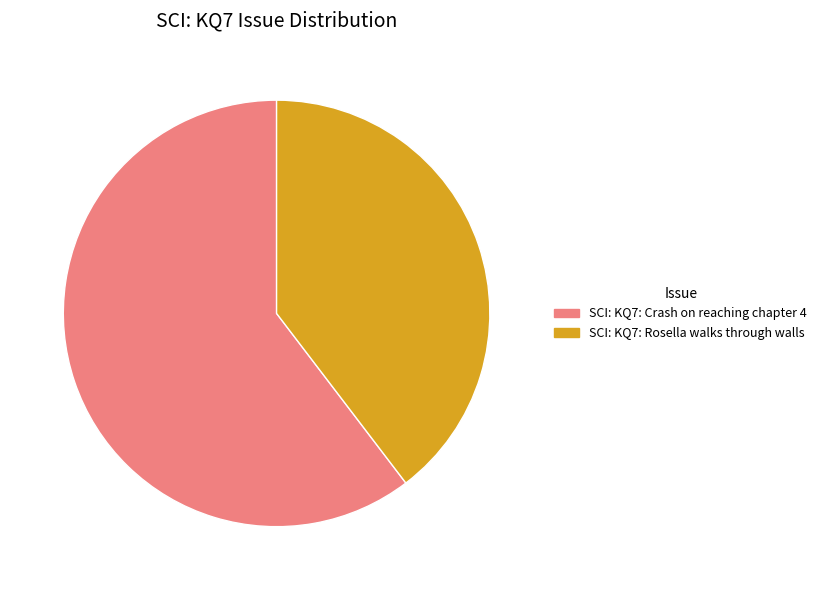

Which category has the smallest portion of the pie?

SCI: KQ7: Rosella walks through walls